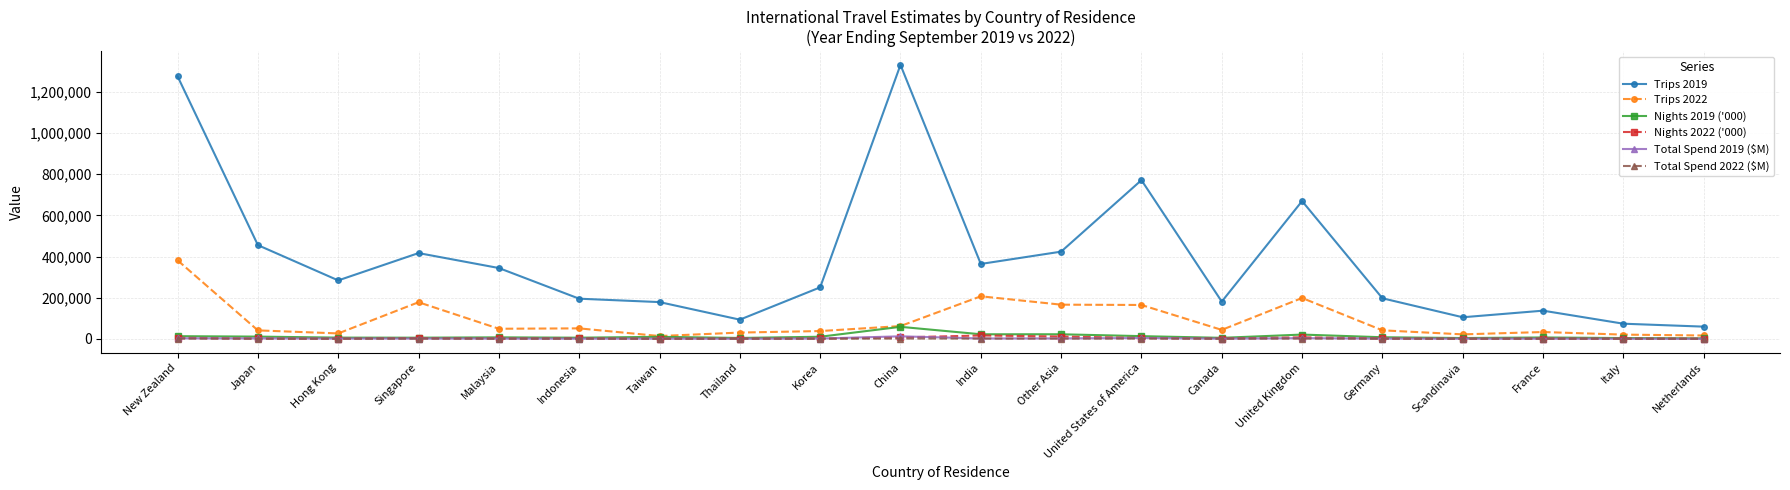

What is the label of the 6th point from the right?

United Kingdom